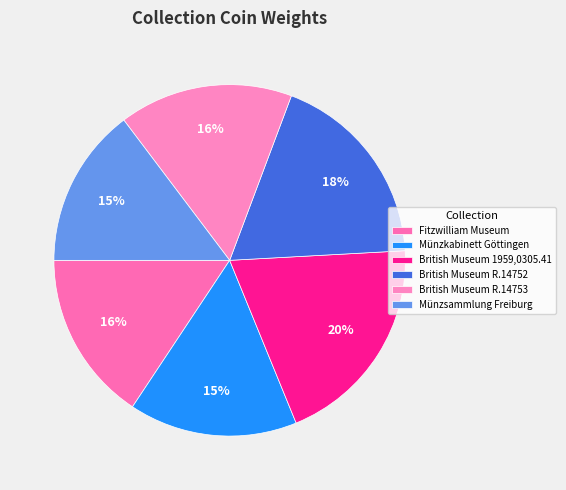

Do British Museum R.14753 and British Museum 1959,0305.41 together represent more than half of the pie?

No